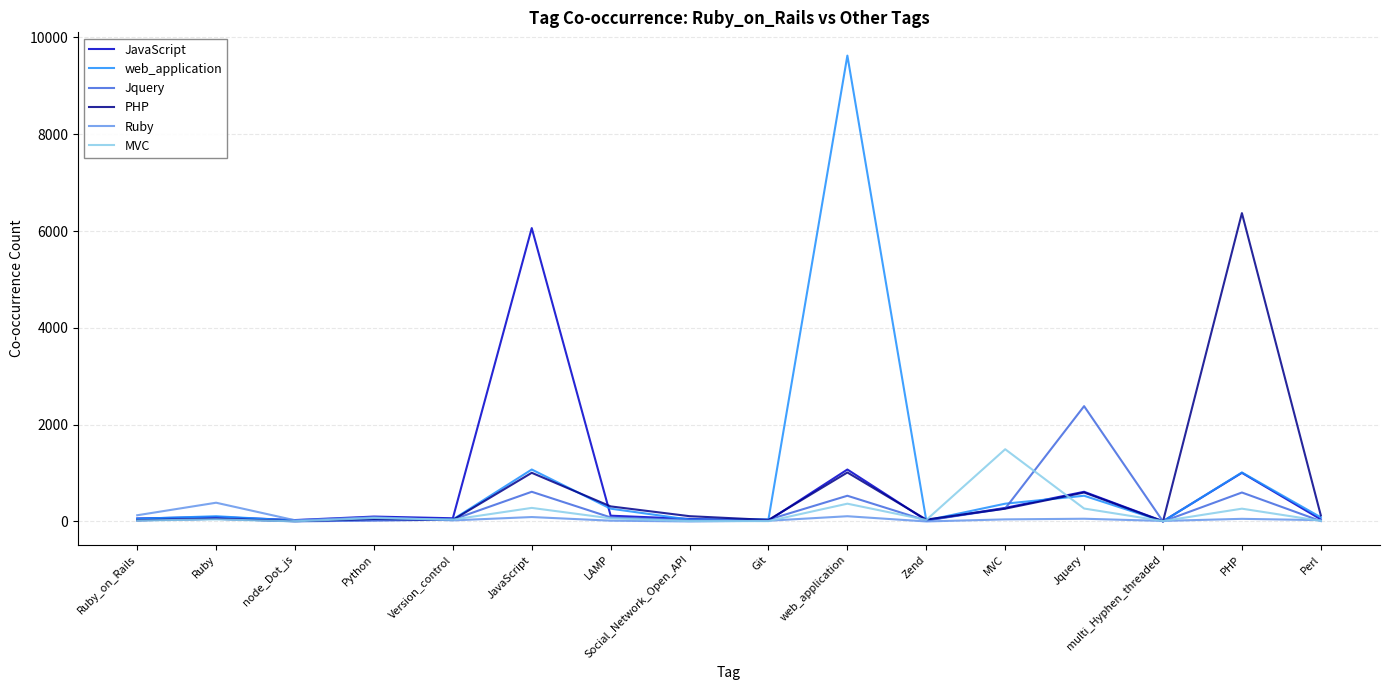

Read the PHP value at web_application, to the nearest 50.

1000